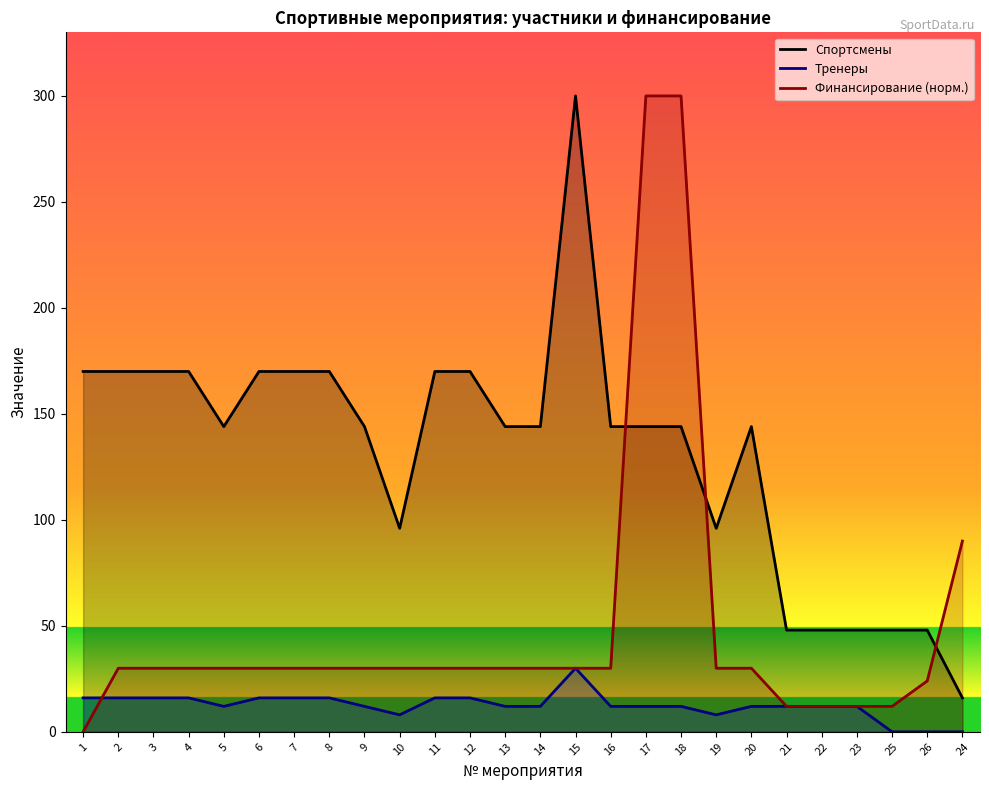

Which series changed the most between 3 and 16?

Спортсмены